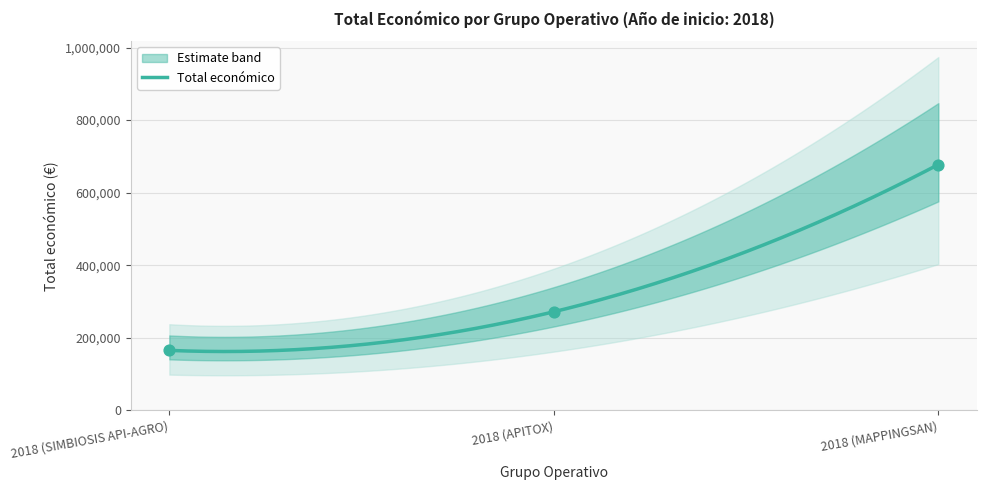

What is the change in value from 2018 (SIMBIOSIS API-AGRO) to 2018 (APITOX)?

+106552